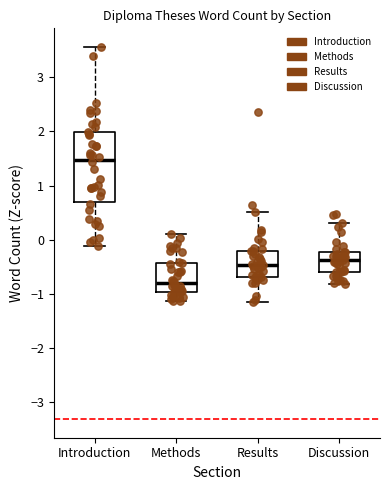

Comparing the boxes themselves (not the whiskers), which one is the tallest?

Introduction